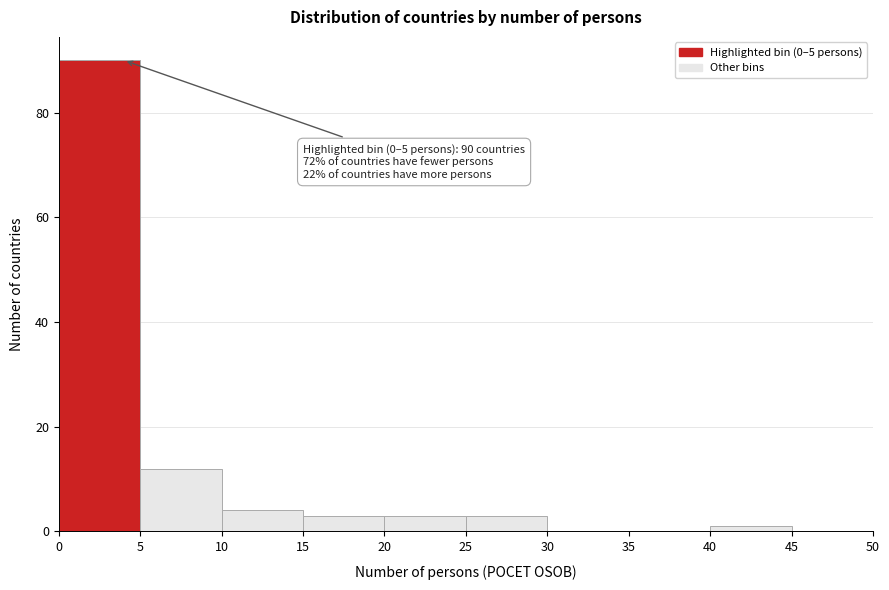

Over which range of the x-axis is the bar tallest?

0 to 5